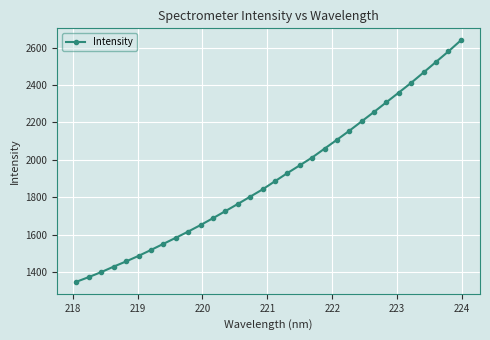

What is the sum of all values?

61102.9